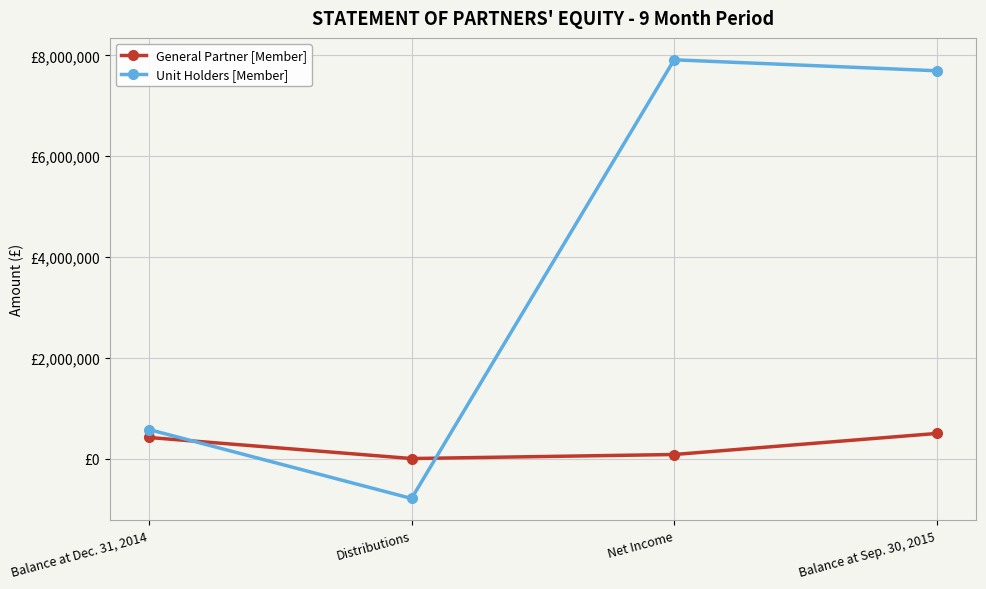

What is the difference between the maximum and minimum values in the General Partner [Member] series?

497903